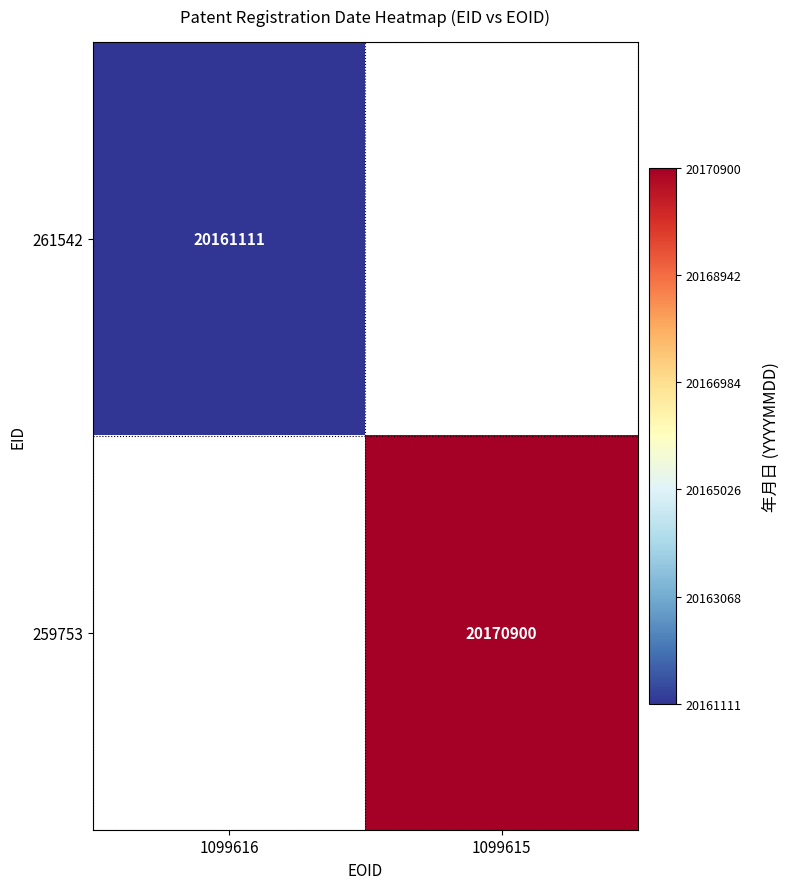

The 261542 series shows 31902946 at 1099616. True or false?

False